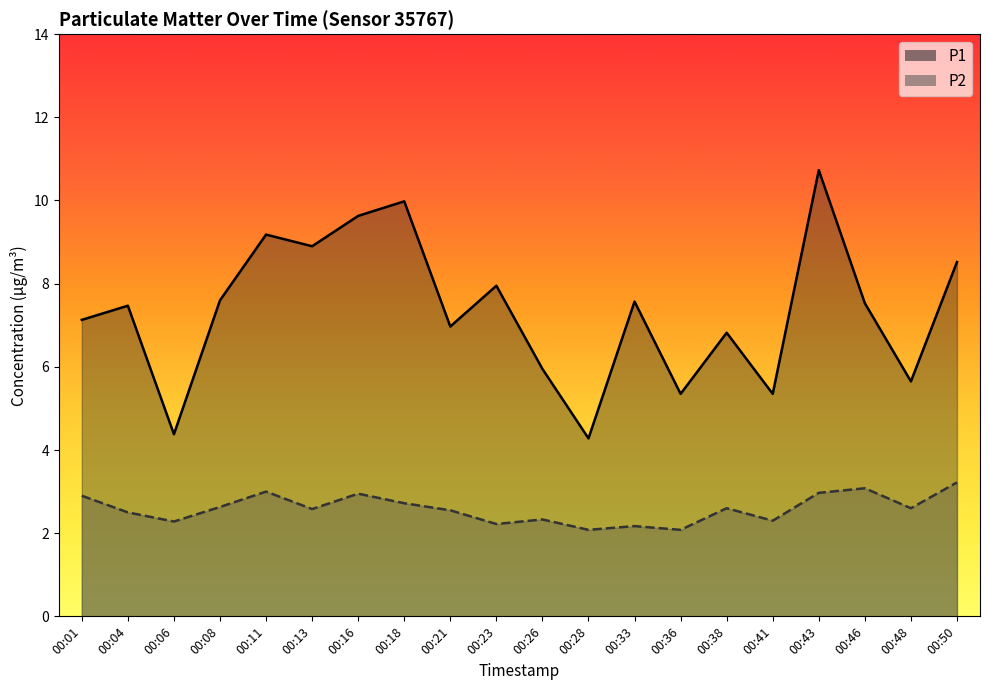

Which series has the largest range (max minus min)?

P1